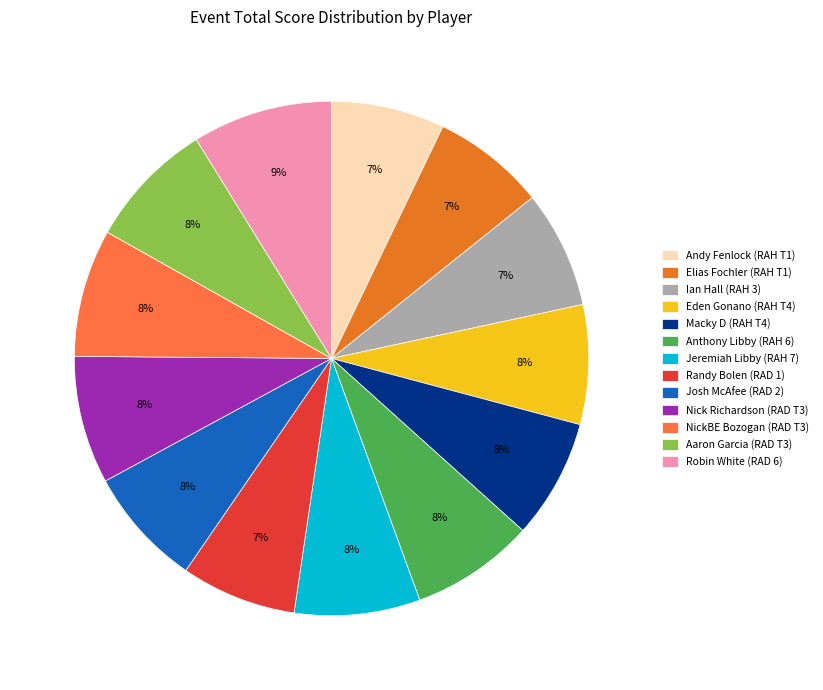

Which slice is the largest?

Robin White (RAD 6)